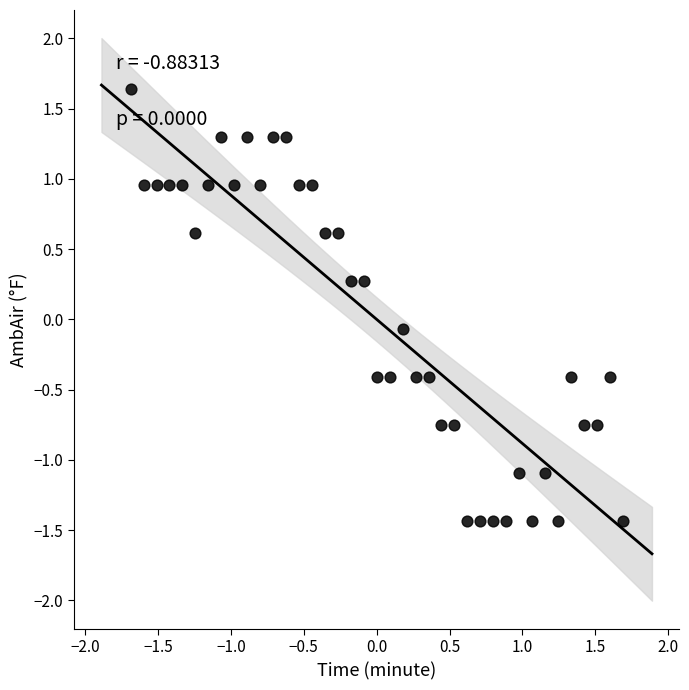

What is the range of Y values (max minus min)?

3.1